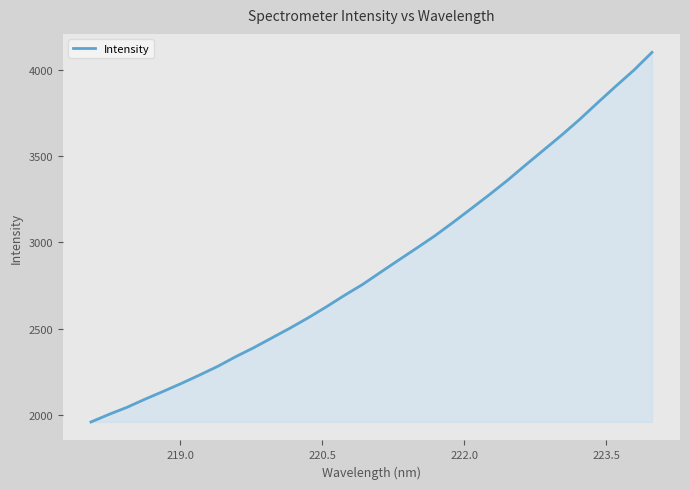

What is the difference between the maximum and minimum values?

2146.1